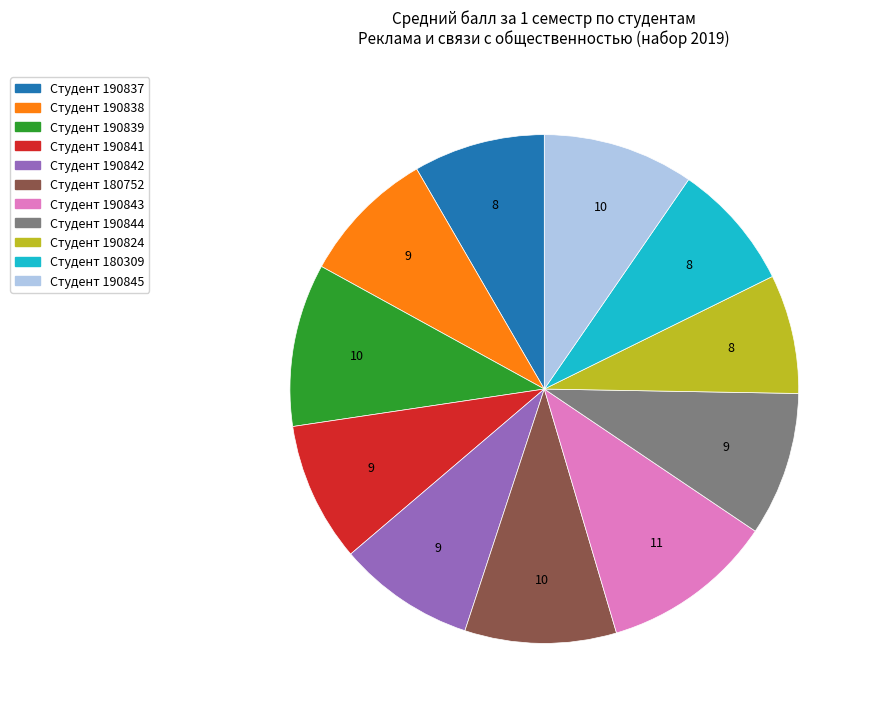

Does any single category account for the majority?

No